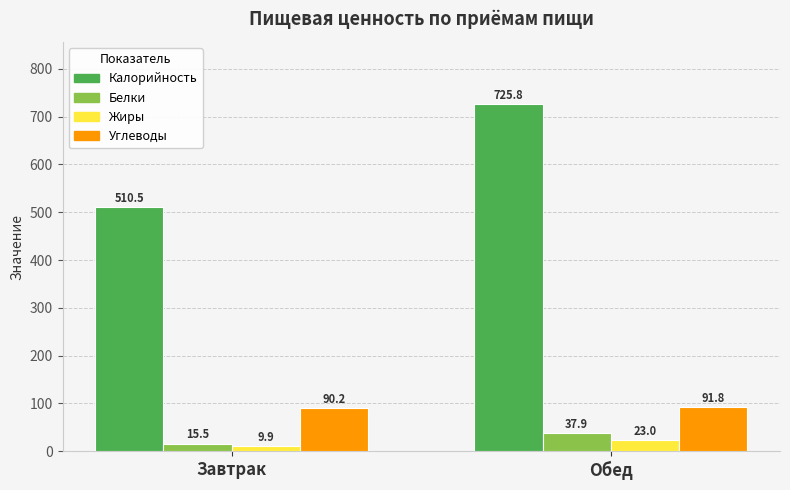

The Калорийность series shows 510.5 at Завтрак. True or false?

True